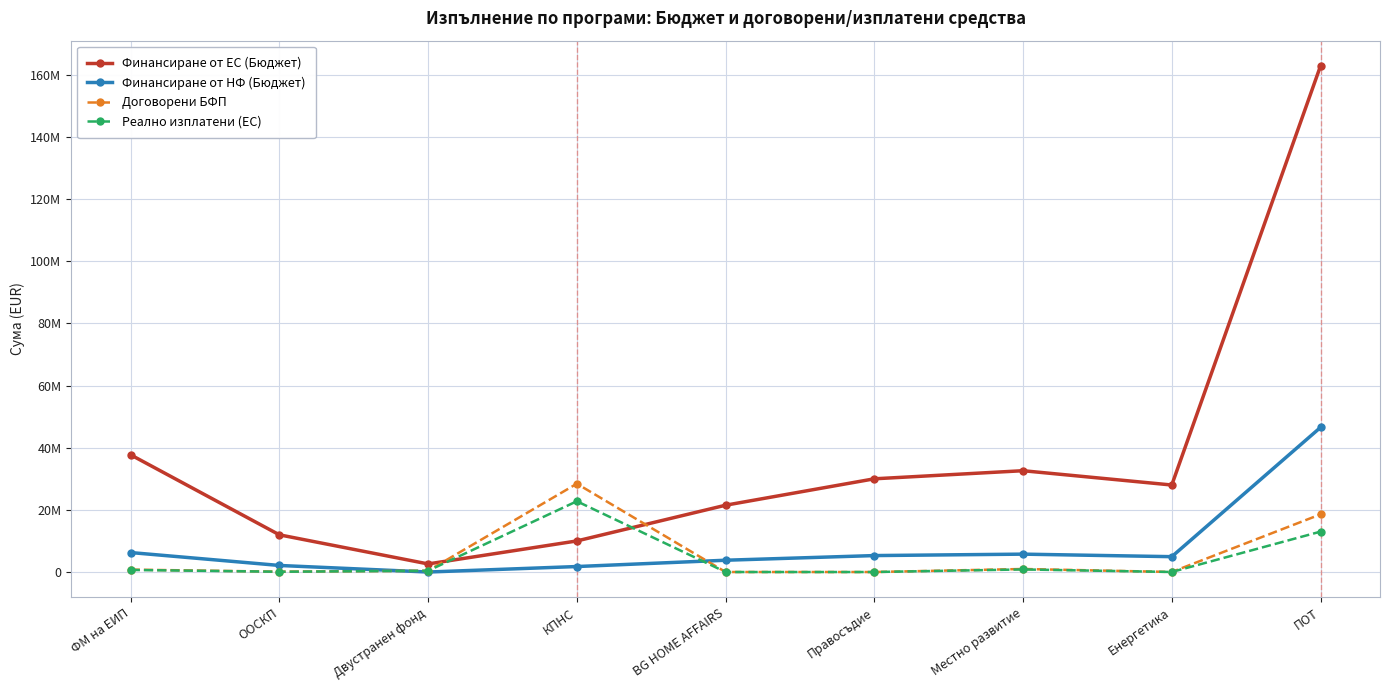

Which series has the widest spread of values?

Финансиране от ЕС (Бюджет)